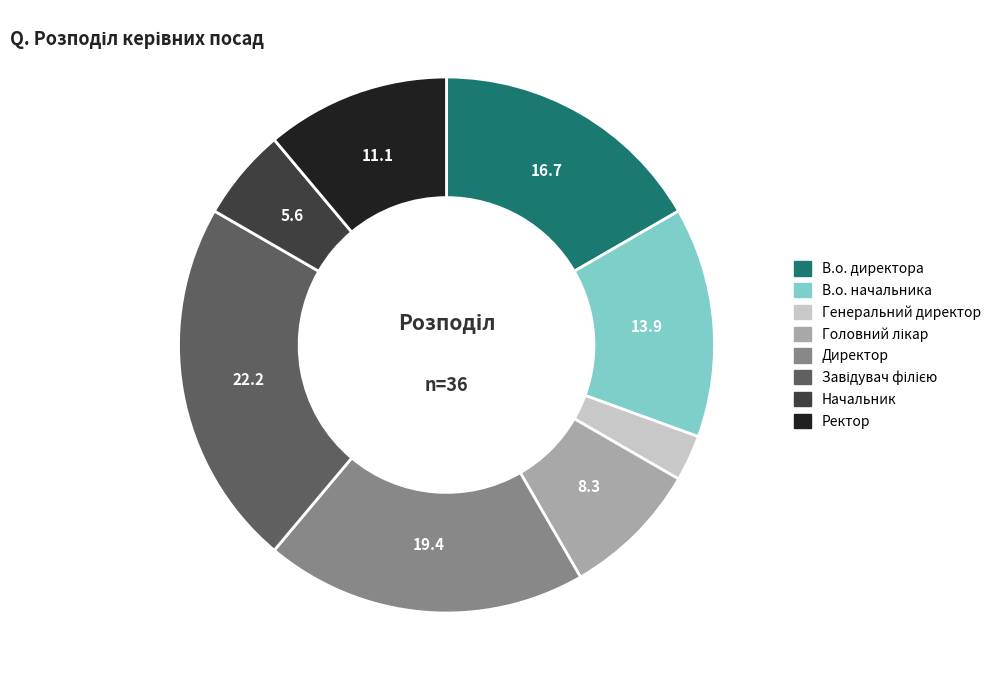

Is the sum of Начальник and Директор greater than half?

No